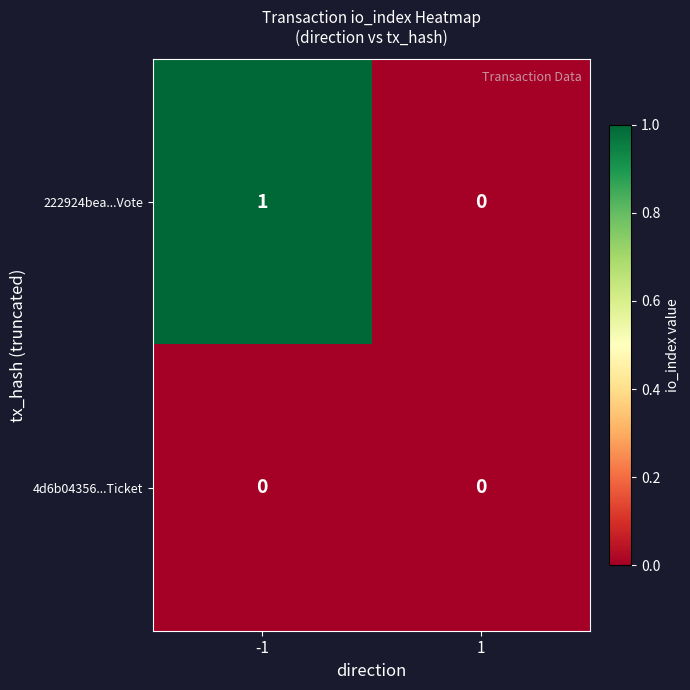

What is the maximum value shown in the chart?

1